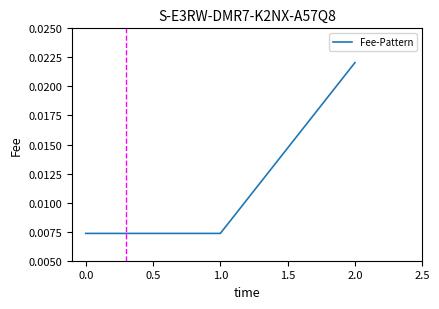

What position from the right is 0.0?

3